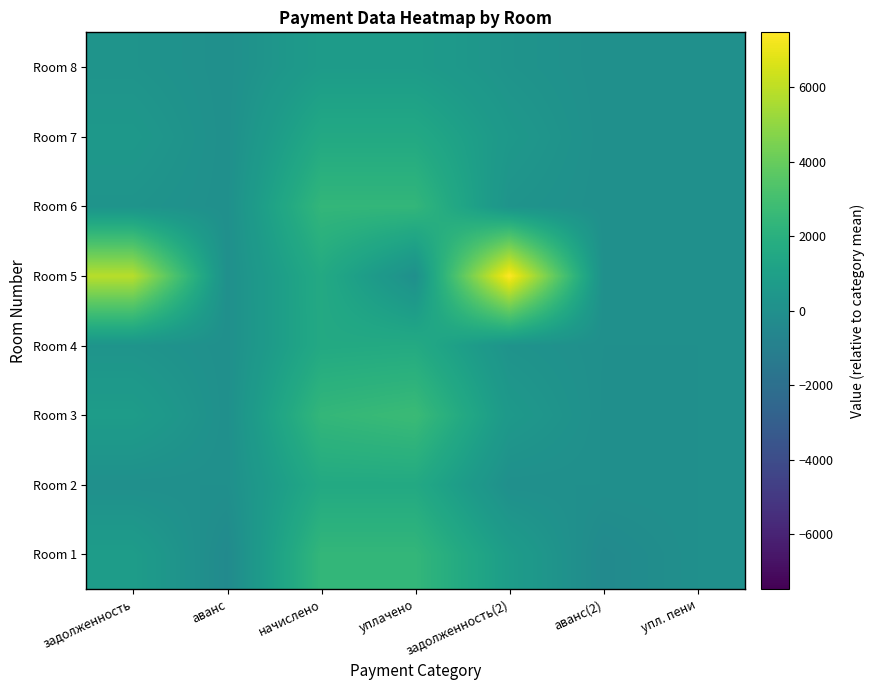

At аванс(2), list the series in order from smallest to largest.

Room 1, Room 3, Room 2, Room 4, Room 5, Room 6, Room 7, Room 8